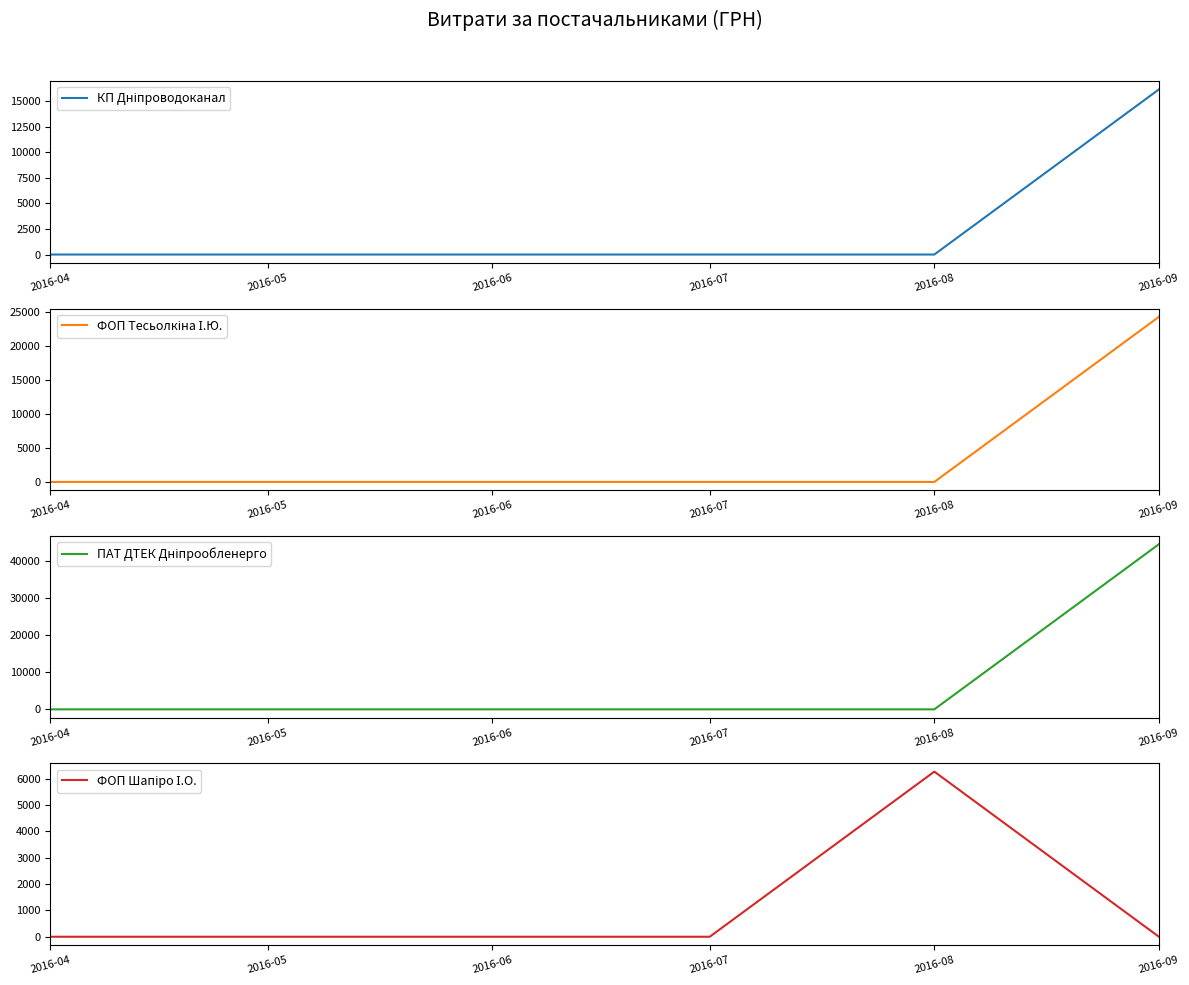

Rank the categories by ПАТ ДТЕК Дніпрообленерго value from lowest to highest.

2016-04, 2016-05, 2016-06, 2016-07, 2016-08, 2016-09